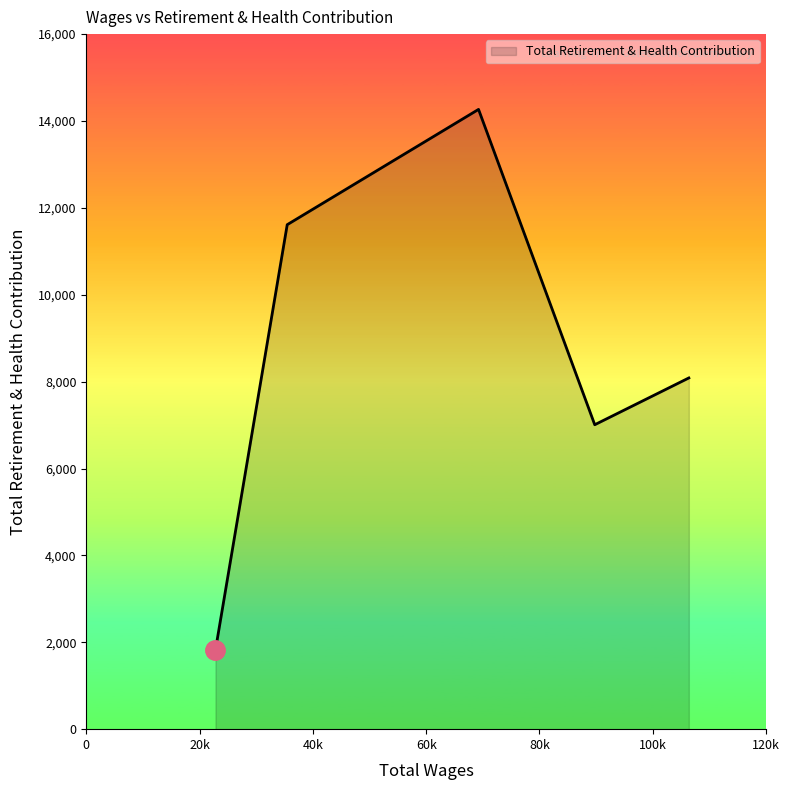

How many interior local peaks (higher than both neighbors) does the data have?

1